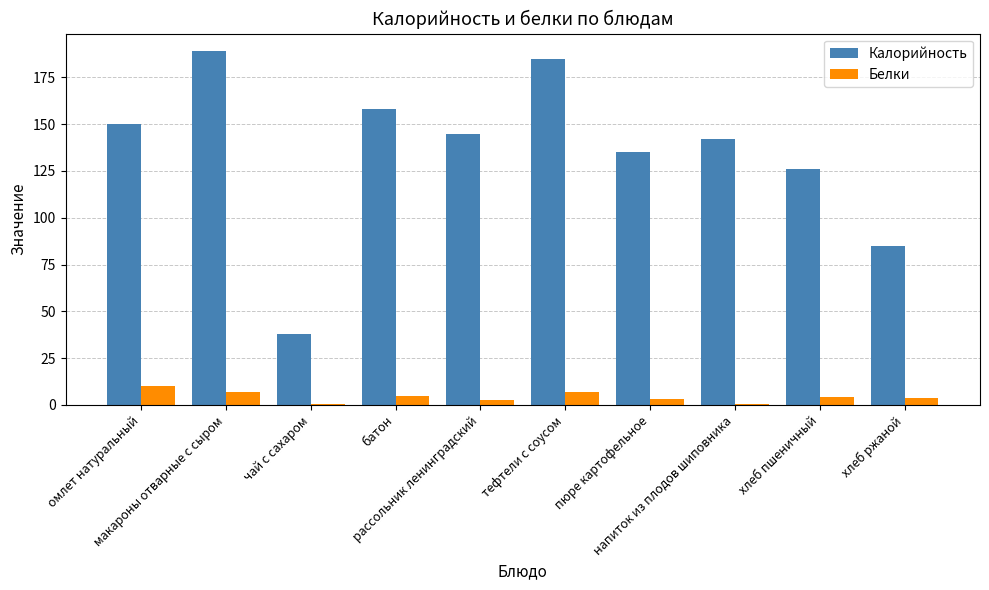

What is the sum of all Белки values?

42.1